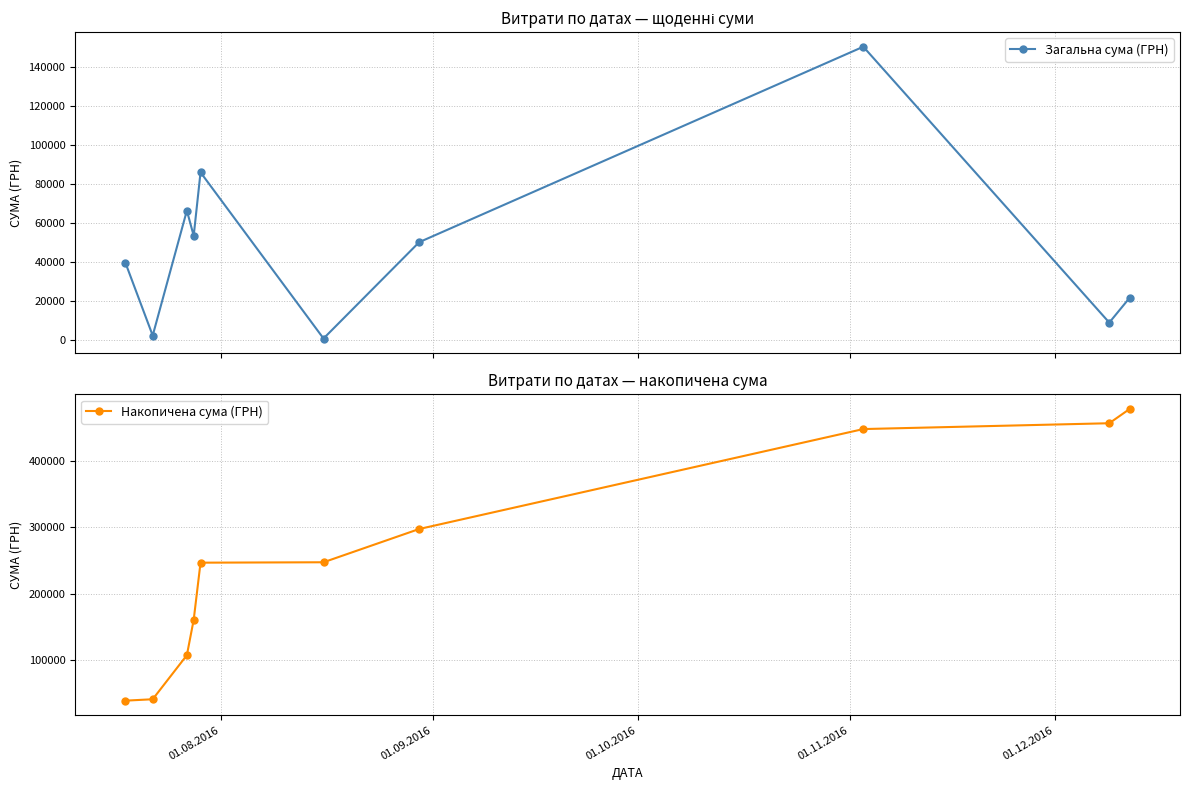

What is the value of the Загальна сума (ГРН) point at the 5th from the left?

85804.2